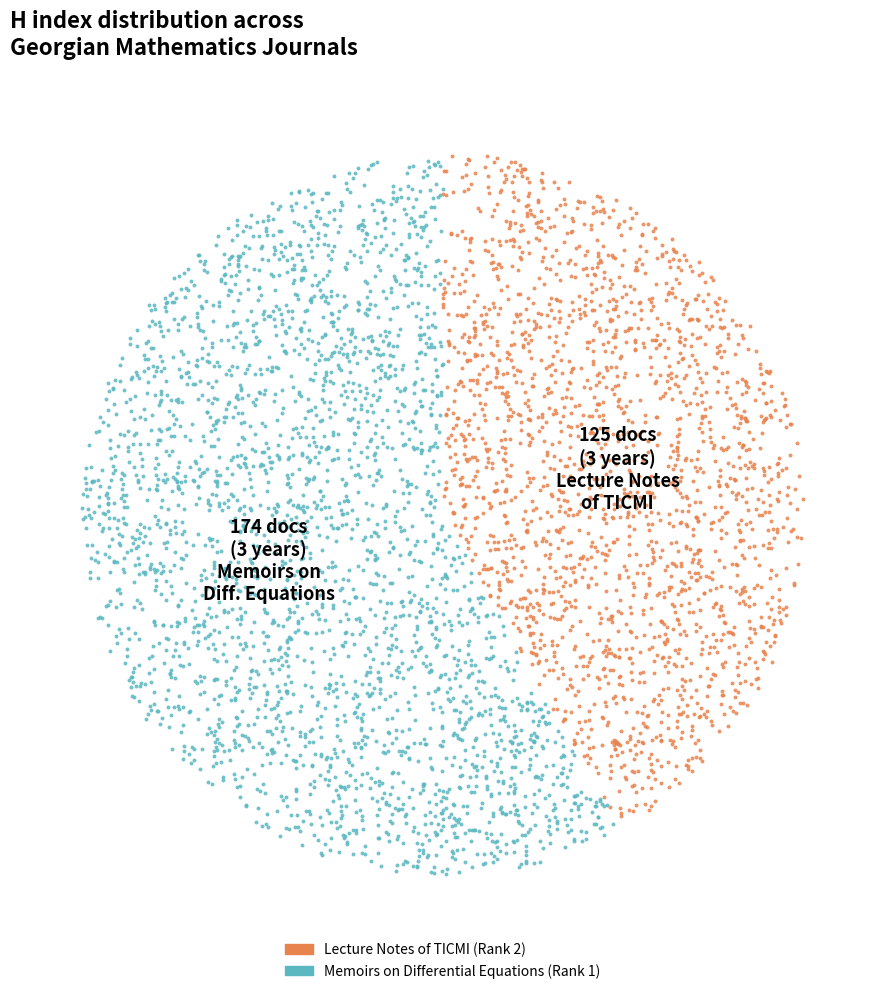

Which has a higher value, Lecture Notes of TICMI (Rank 2) or Memoirs on Differential Equations (Rank 1)?

Memoirs on Differential Equations (Rank 1)